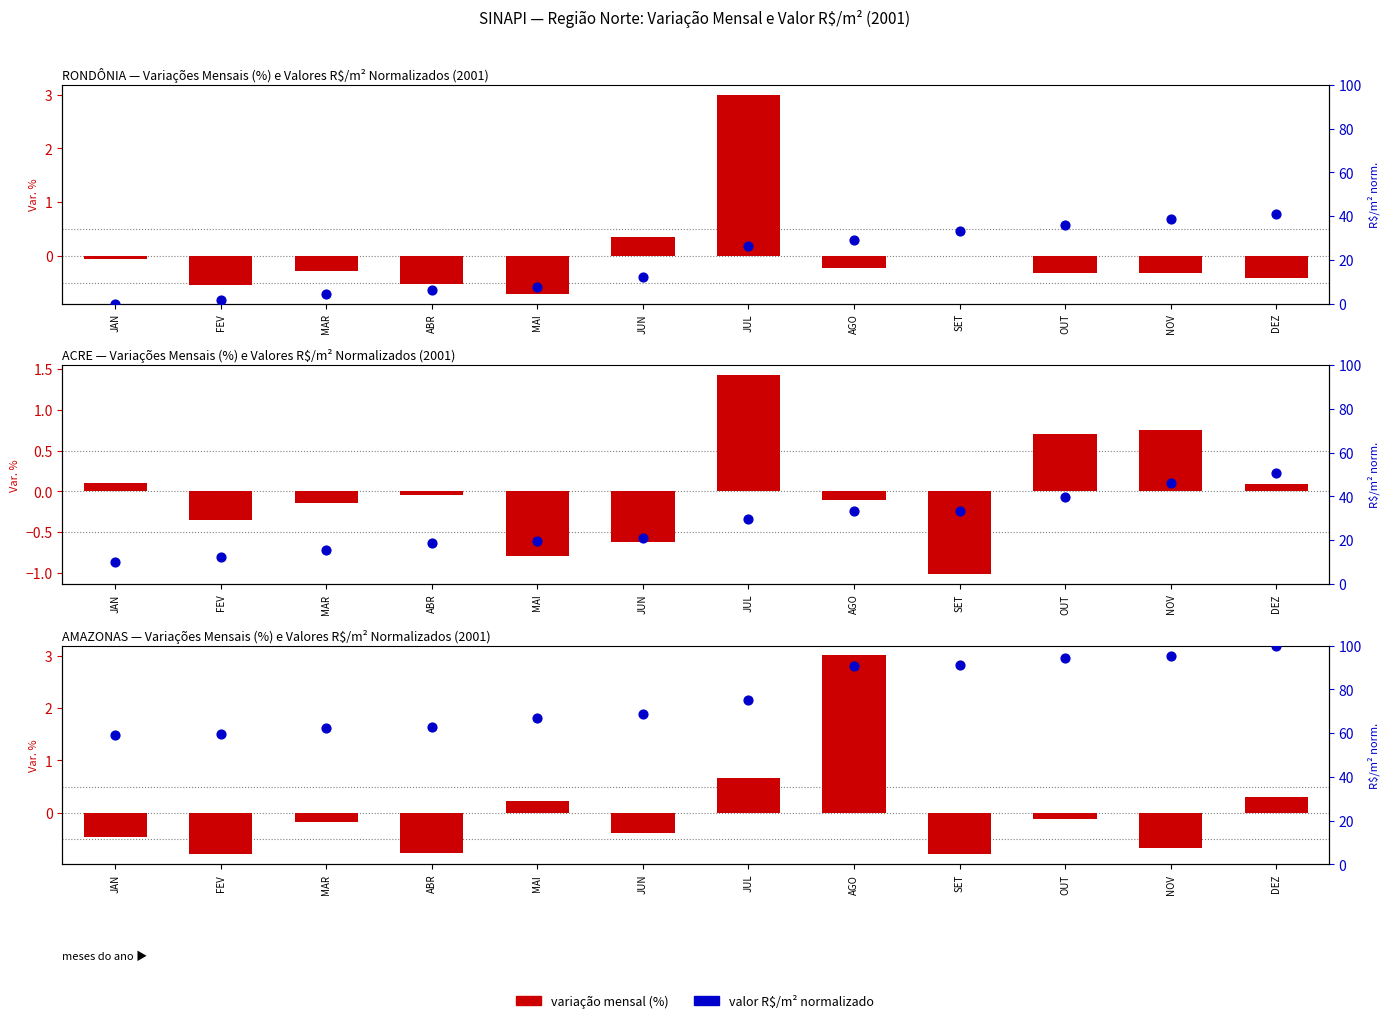

Which series contains the lowest Y value?

variação mensal (%)